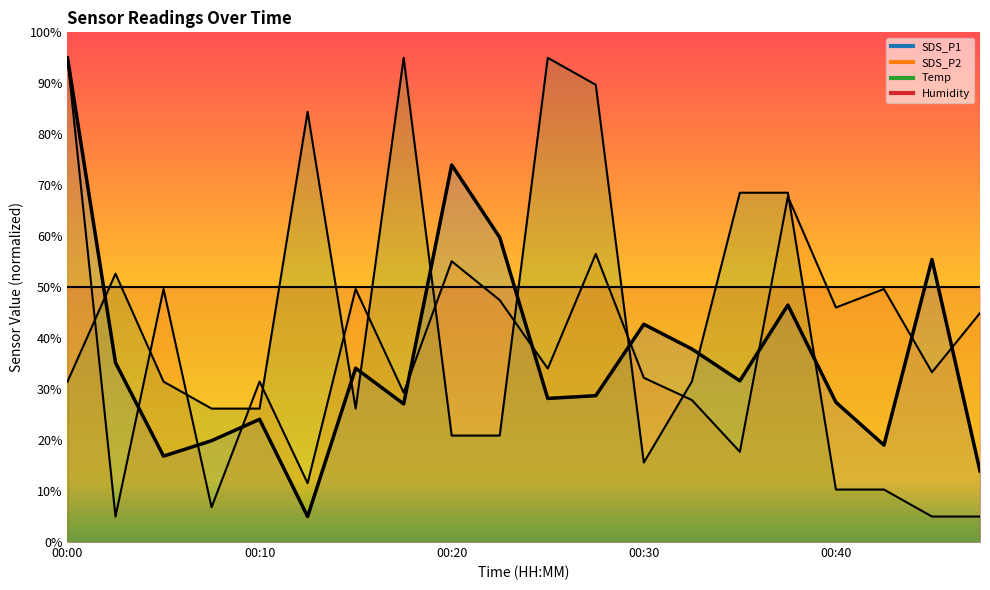

At which label does Temp first exceed 31?

00:00